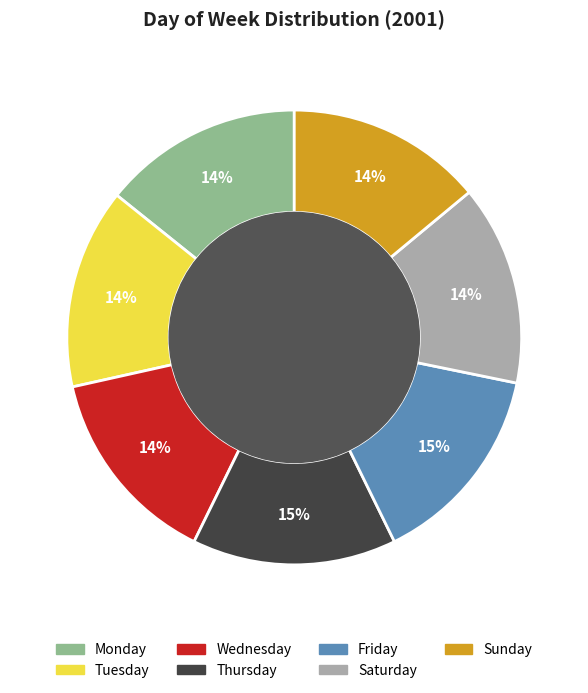

Combined, do Monday and Thursday account for over 50%?

No